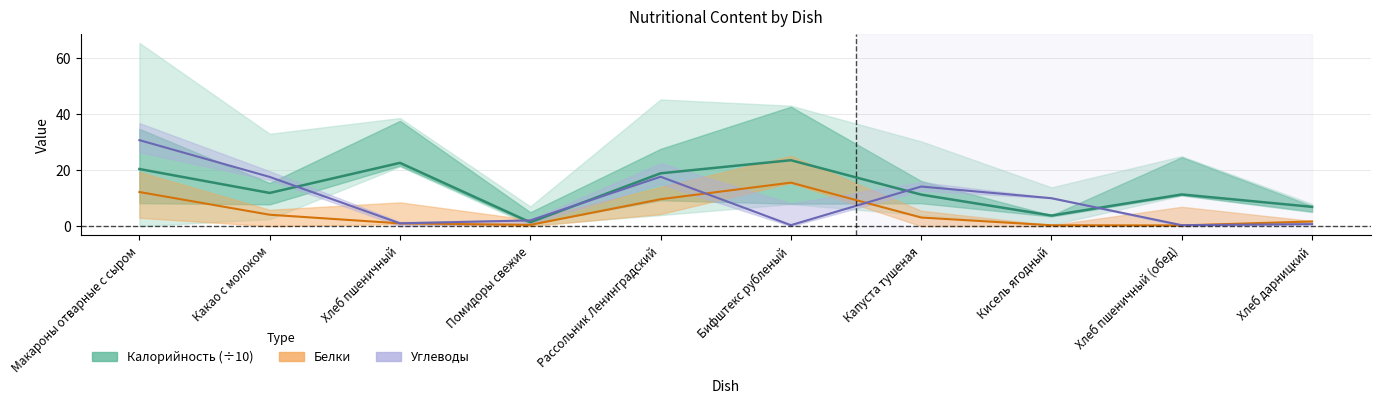

Is the value of Углеводы at Капуста тушеная greater than the value of Белки at Рассольник Ленинградский?

Yes